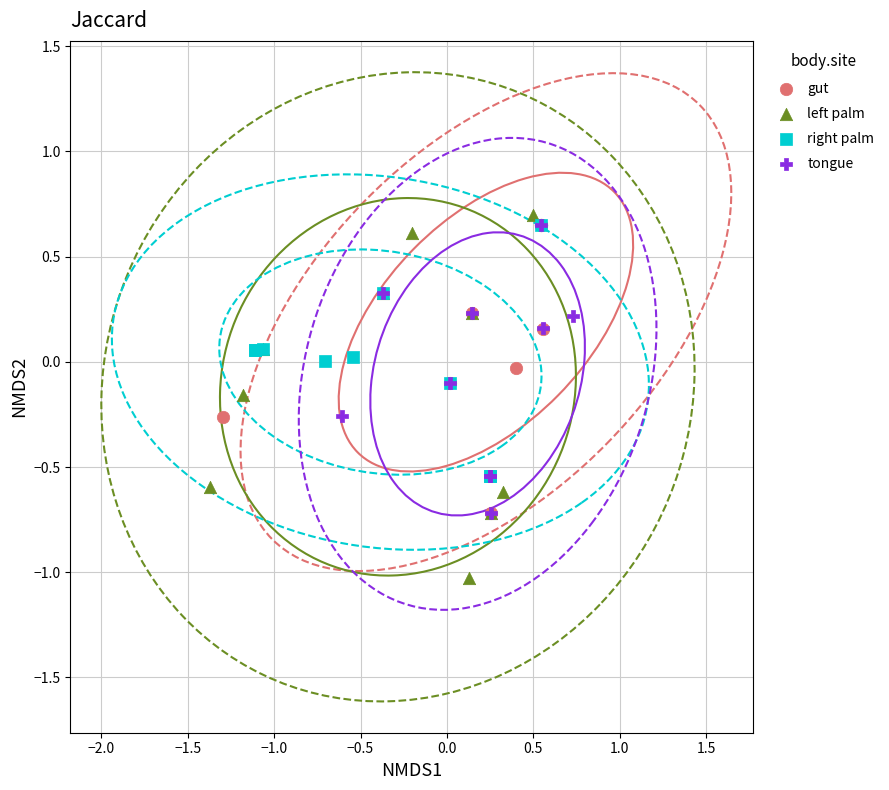

Which series reaches the minimum Y coordinate?

left palm